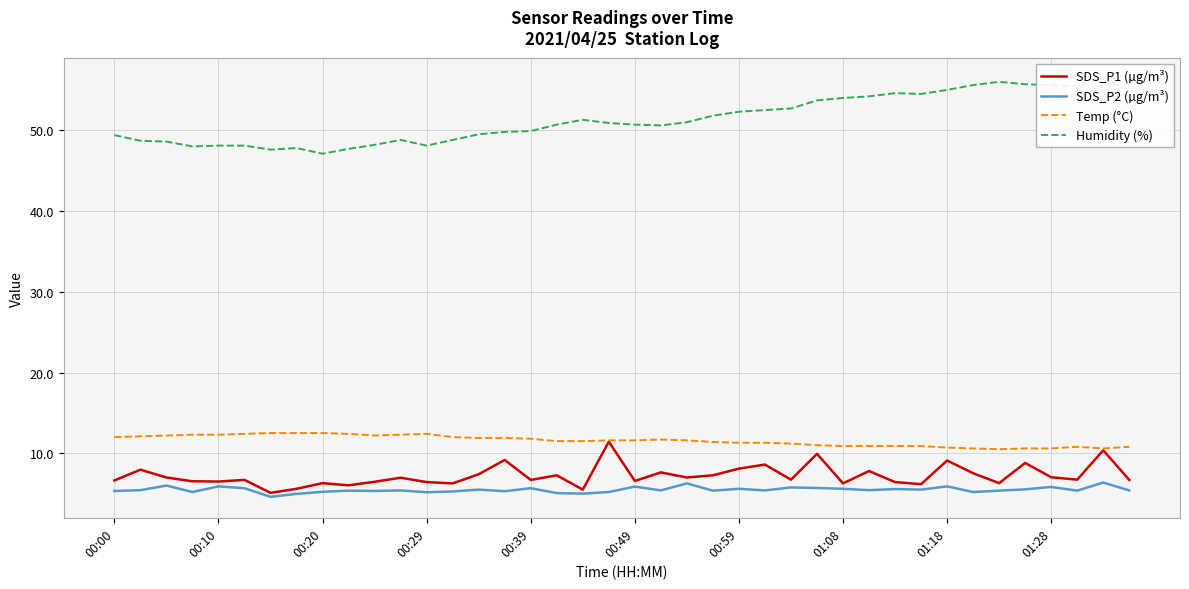

What is the difference between the SDS_P2 (µg/m³) values at 17 and 30?

0.5